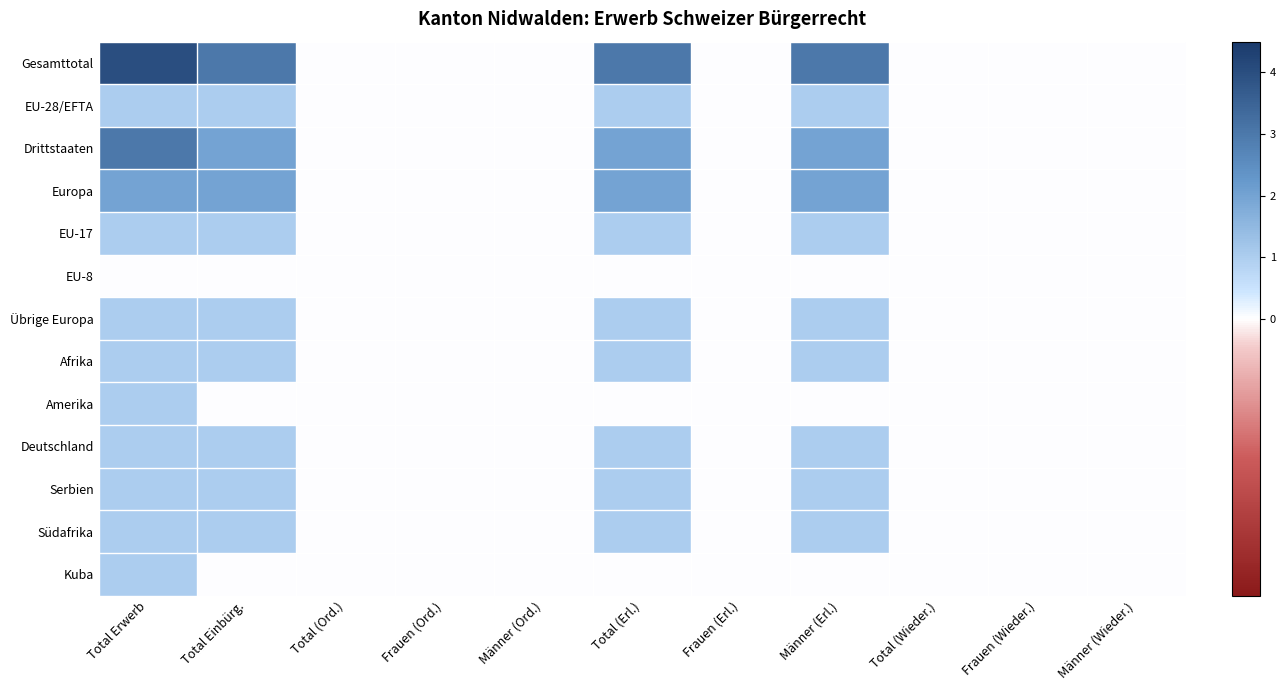

At how many categories does at least one series exceed 2?

4